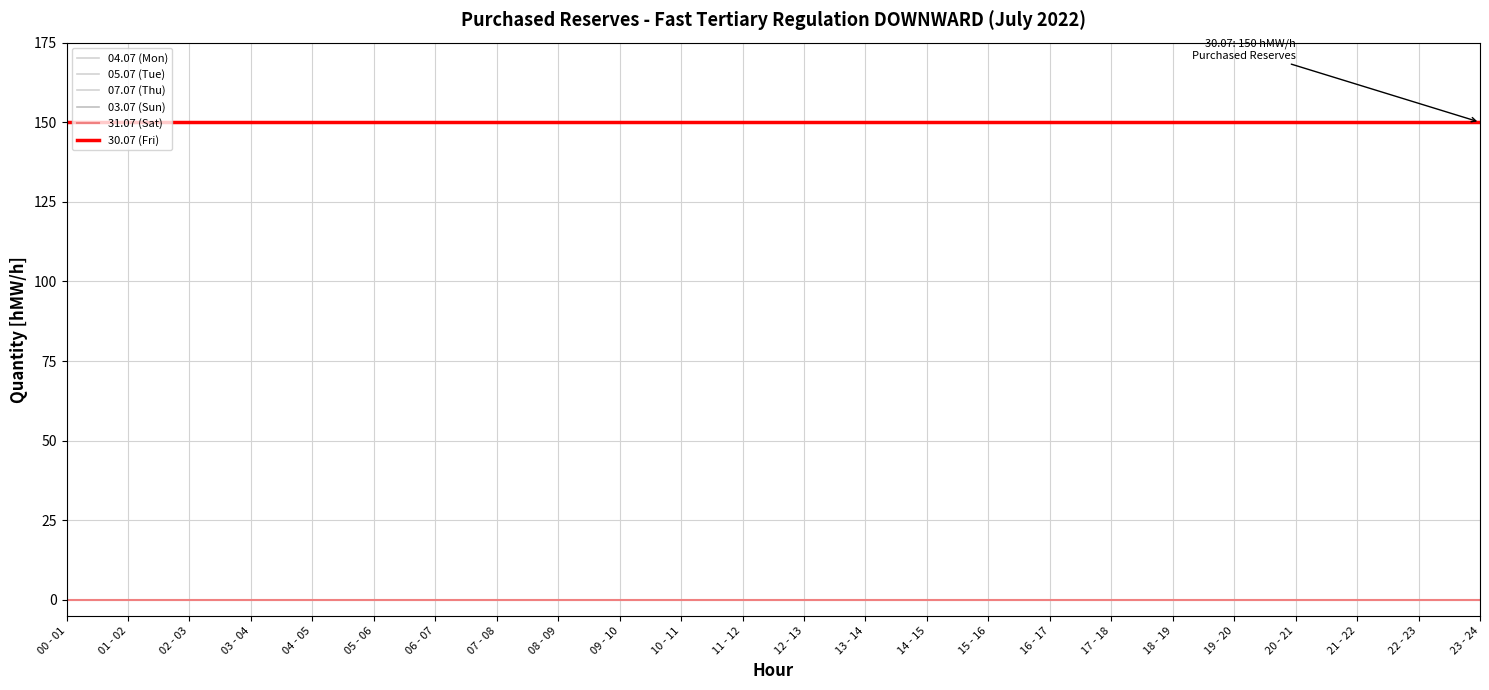

Is this an area chart (filled region under the line)?

No